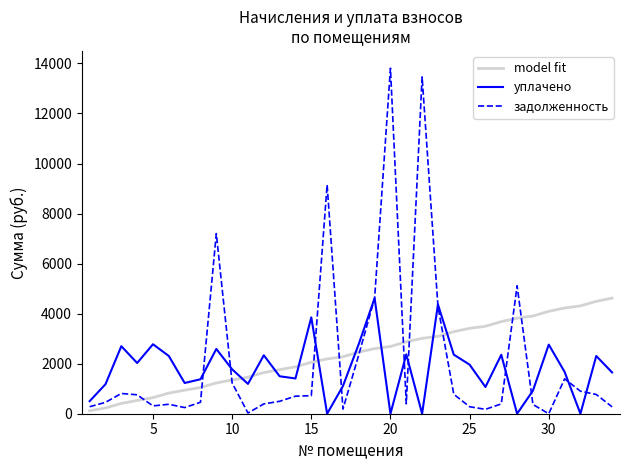

Which series has the largest total across all categories?

model fit